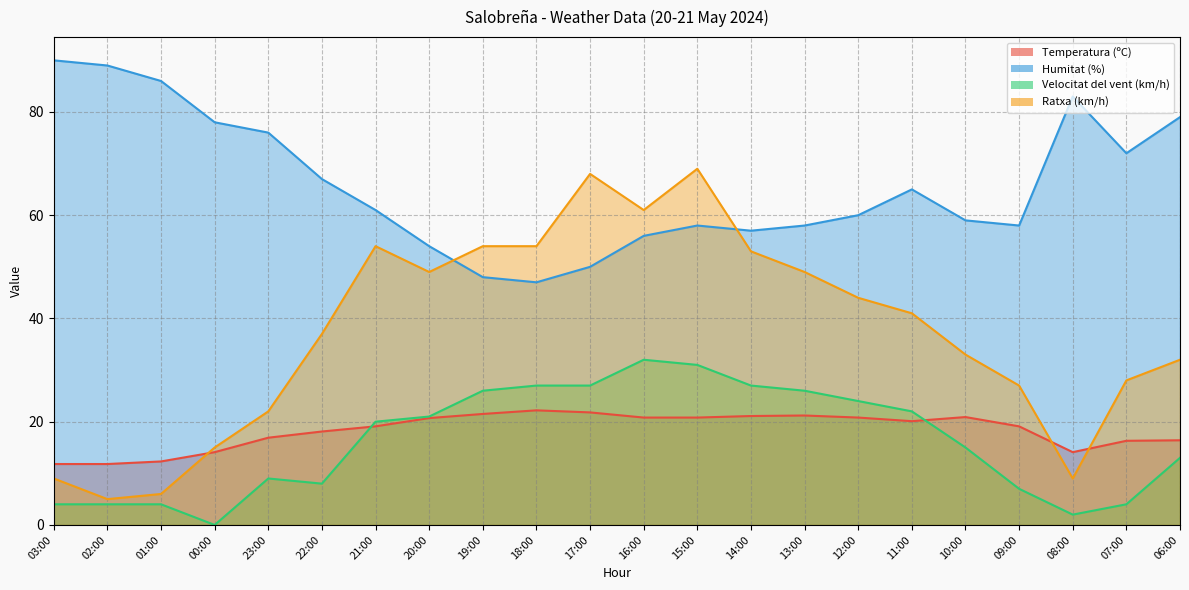

True or false: Velocitat del vent (km/h) and Ratxa (km/h) intersect in this chart.

False